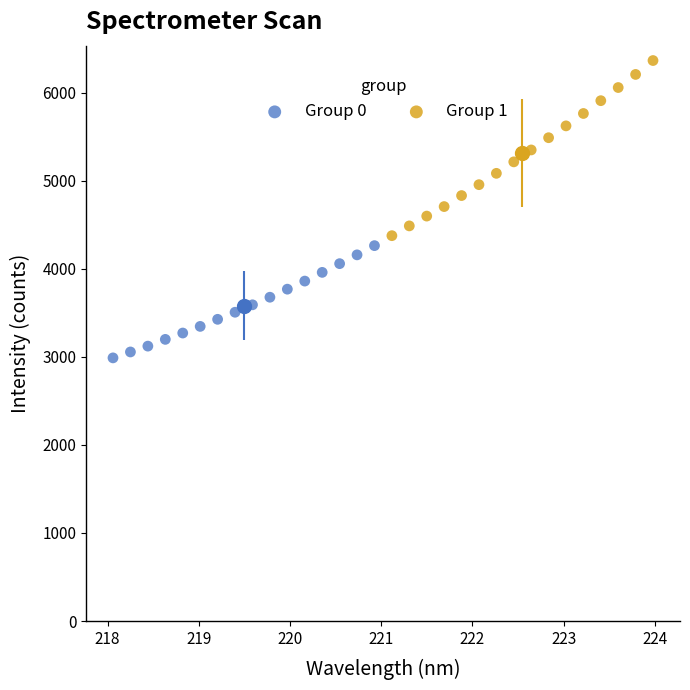

Which series contains the highest Y value?

Group 1